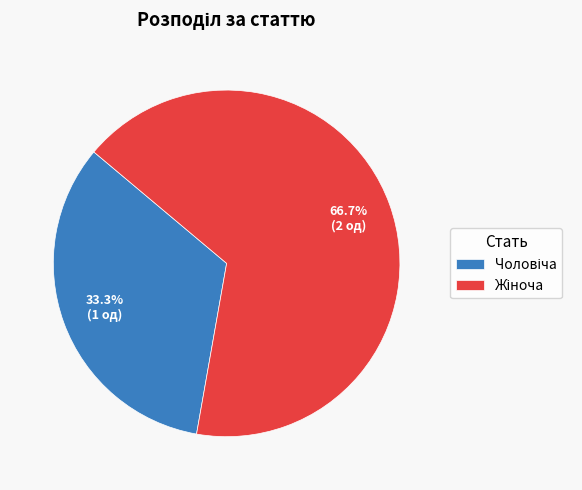

How many segments does this pie chart have?

2